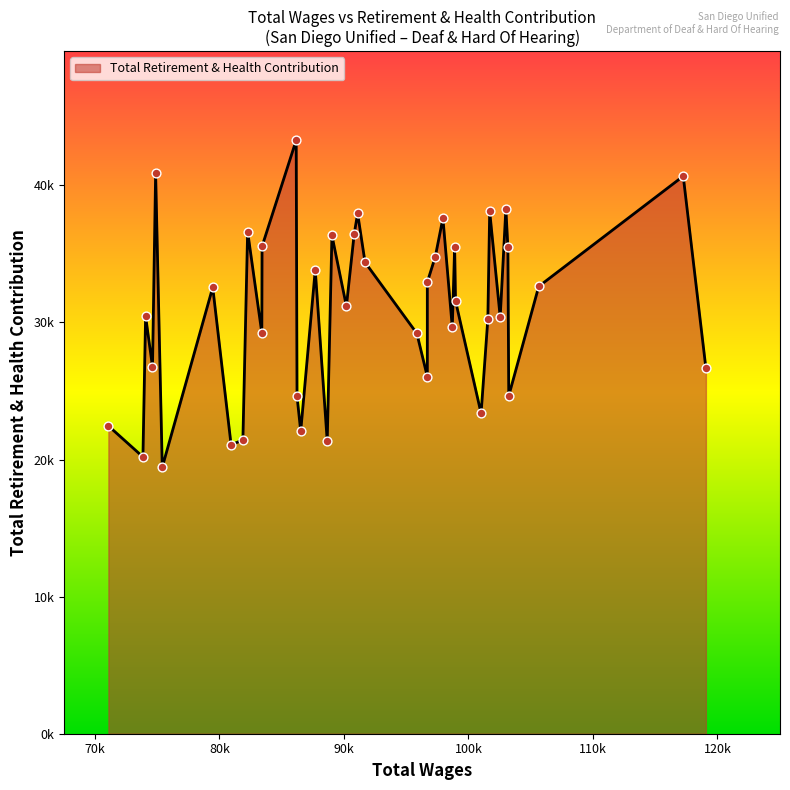

What is the ratio of the value at 9 to the value at 27?

0.5